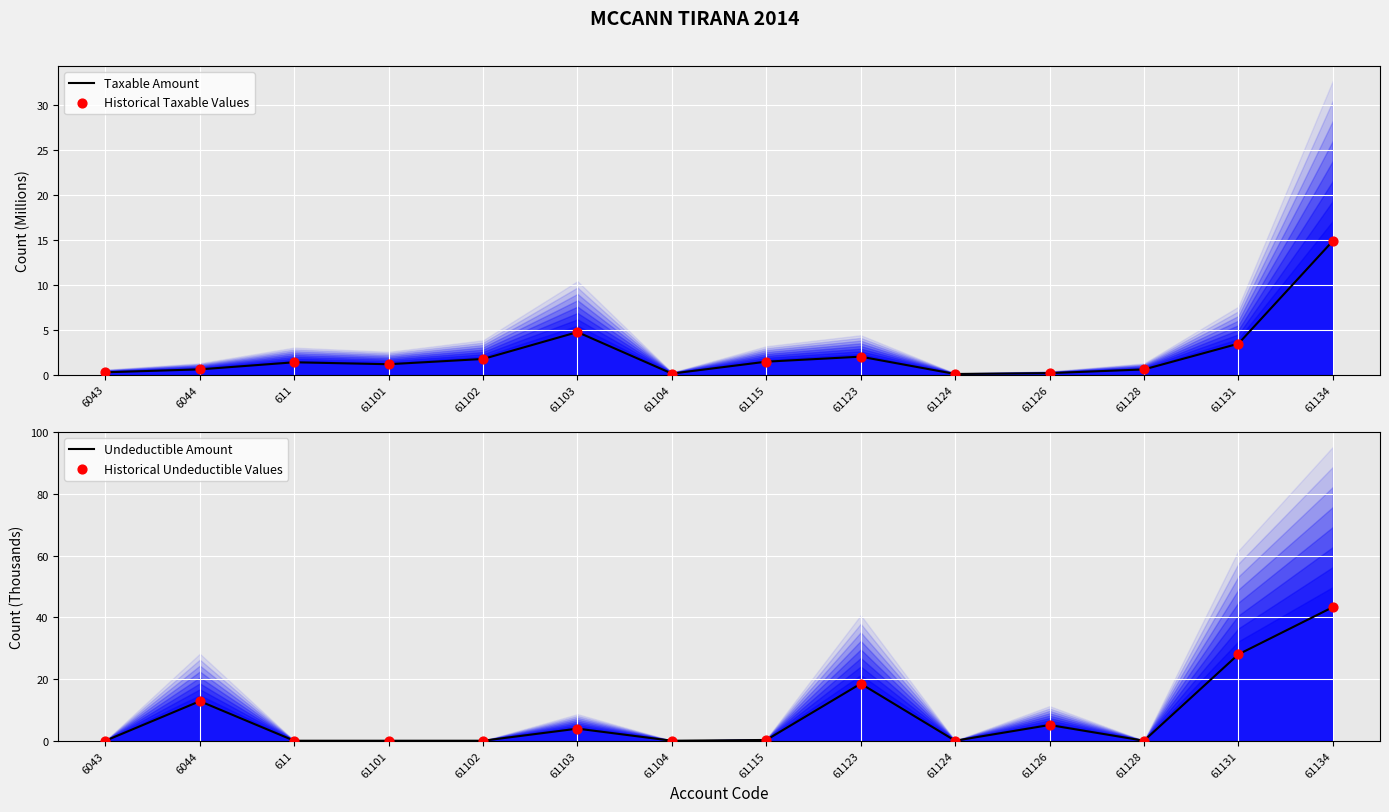

Is the value of Taxable Amount at 61104 greater than the value of Historical Taxable Values at 61103?

No